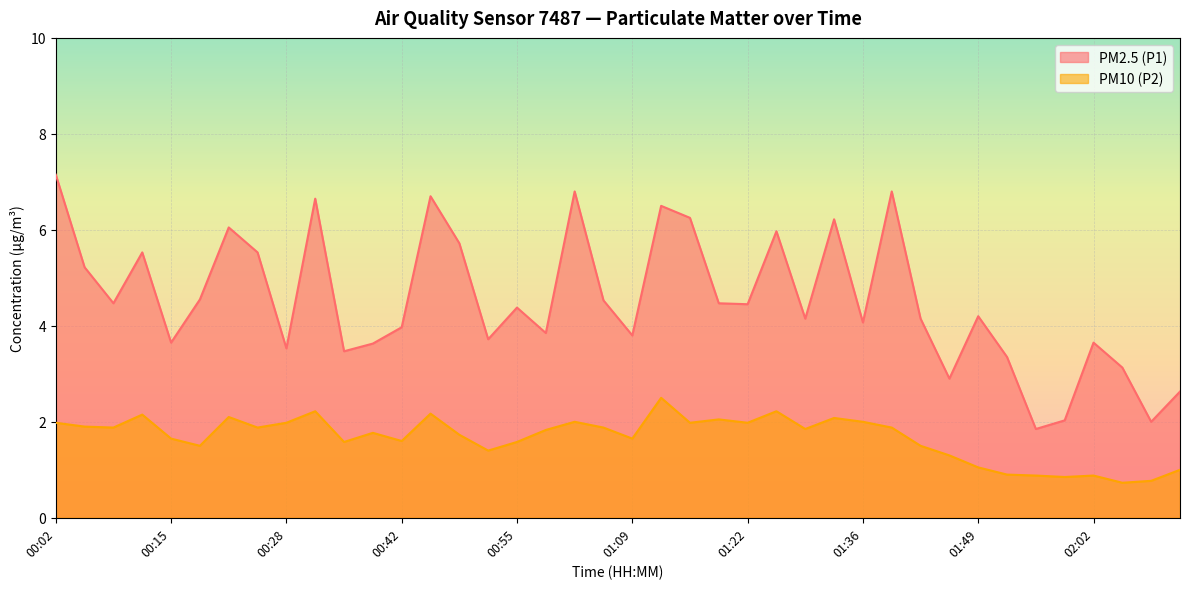

How many data points in PM10 (P2) are less than 1?

6